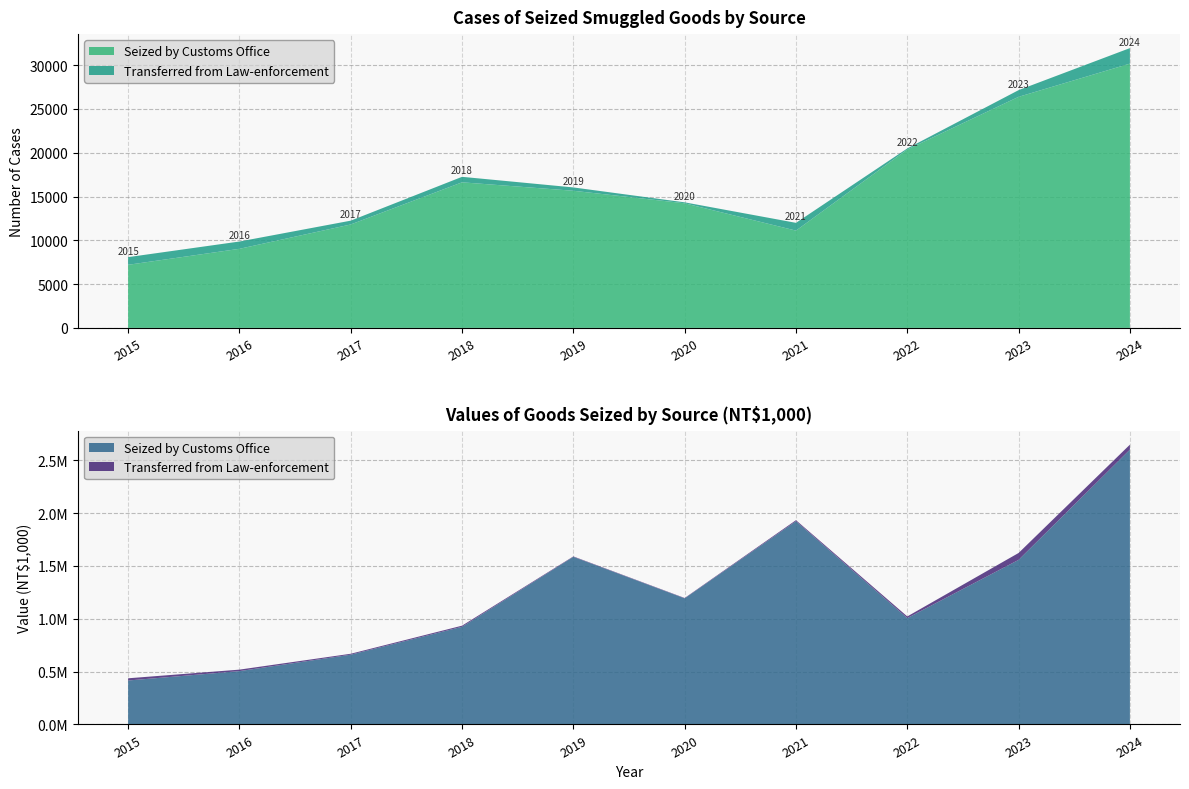

Does the chart have visible grid lines?

Yes